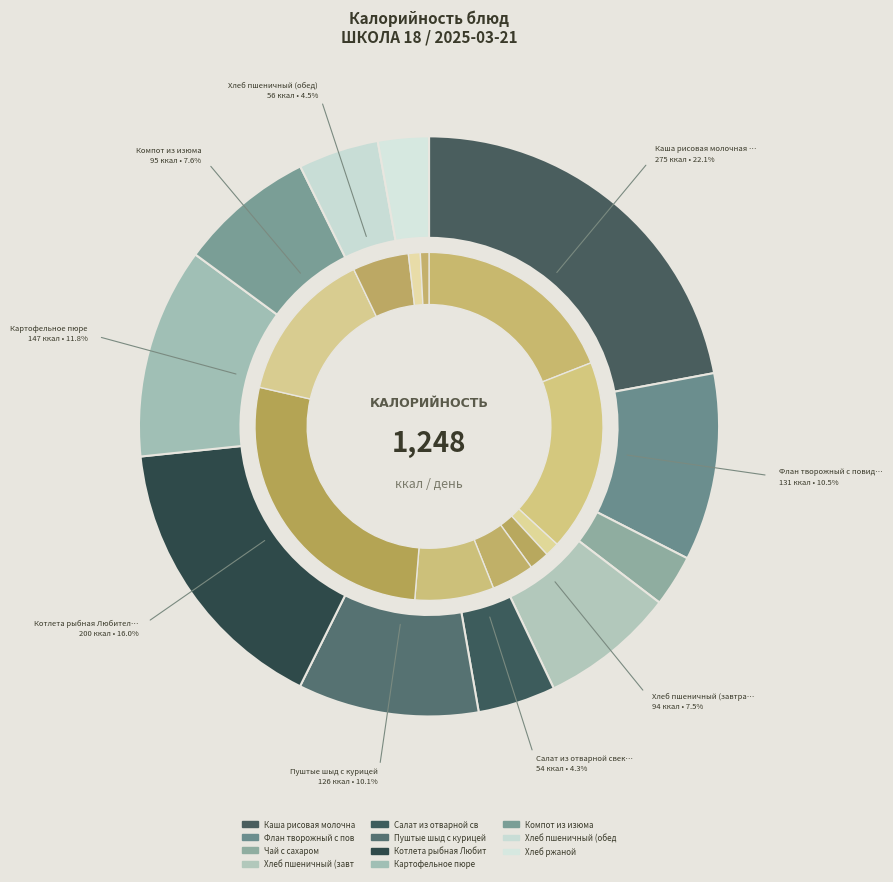

To the nearest percent, what portion does Хлеб пшеничный (завтрак) represent?

8%